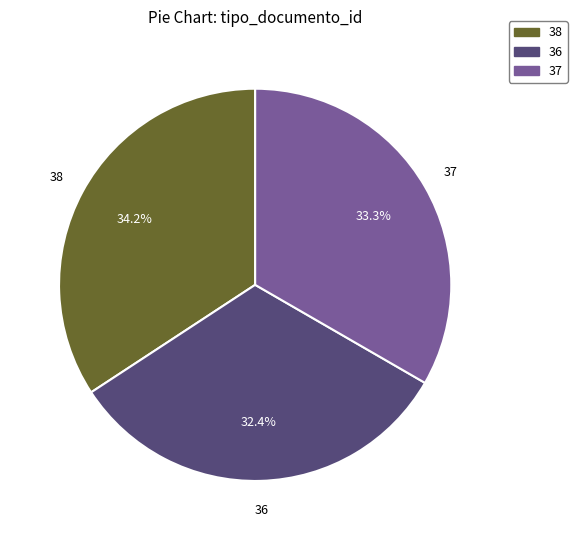

Which category has the biggest portion of the pie?

38